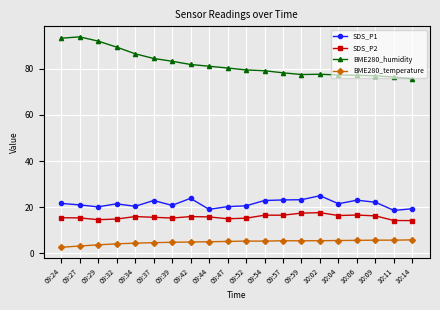

Is it true that SDS_P2 equals 5.0 at 09:24?

False